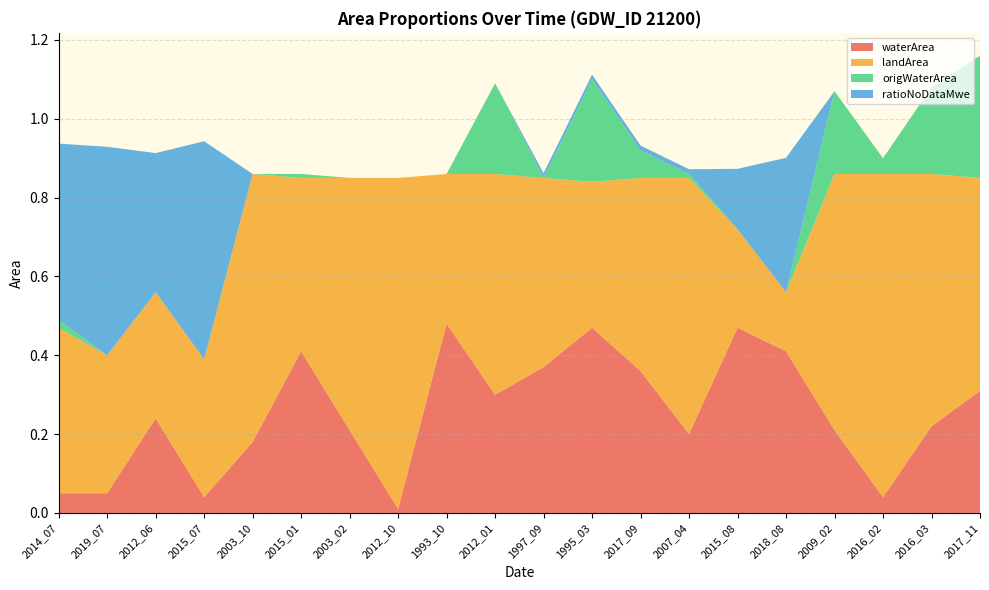

Reading left to right, what are all the values shown in this chart?

waterArea: 2014_07=0.1	2019_07=0.1	2012_06=0.2	2015_07=0.0	2003_10=0.2	2015_01=0.4	2003_02=0.2	2012_10=0.0	1993_10=0.5	2012_01=0.3	1997_09=0.4	1995_03=0.5	2017_09=0.4	2007_04=0.2	2015_08=0.5	2018_08=0.4	2009_02=0.2	2016_02=0.0	2016_03=0.2	2017_11=0.3
landArea: 2014_07=0.4	2019_07=0.3	2012_06=0.3	2015_07=0.3	2003_10=0.7	2015_01=0.4	2003_02=0.6	2012_10=0.8	1993_10=0.4	2012_01=0.6	1997_09=0.5	1995_03=0.4	2017_09=0.5	2007_04=0.7	2015_08=0.2	2018_08=0.1	2009_02=0.7	2016_02=0.8	2016_03=0.6	2017_11=0.5
origWaterArea: 2014_07=0.0	2019_07=0.0	2012_06=0.0	2015_07=0.0	2003_10=0.0	2015_01=0.0	2003_02=0.0	2012_10=0.0	1993_10=0.0	2012_01=0.2	1997_09=0.0	1995_03=0.3	2017_09=0.1	2007_04=0.0	2015_08=0.0	2018_08=0.0	2009_02=0.2	2016_02=0.0	2016_03=0.2	2017_11=0.3
ratioNoDataMwe: 2014_07=0.4	2019_07=0.5	2012_06=0.4	2015_07=0.6	2003_10=0.0	2015_01=0.0	2003_02=0.0	2012_10=0.0	1993_10=0.0	2012_01=0.0	1997_09=0.0	1995_03=0.0	2017_09=0.0	2007_04=0.0	2015_08=0.2	2018_08=0.3	2009_02=0.0	2016_02=0.0	2016_03=0.0	2017_11=0.0